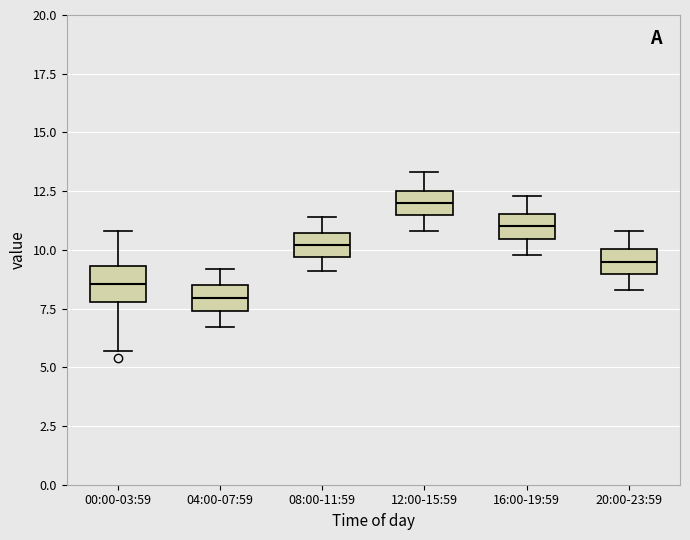

Reading left to right, read every box against the y-axis: the position of its median line, the range the box covers, and the ends of its whiskers. The values are not printed on the chart, so give them approximately, as read against the axis.

00:00-03:59: median 8.5, box 8.0 to 9.5, whiskers 5.5 to 11.0
04:00-07:59: median 8.0, box 7.5 to 8.5, whiskers 6.5 to 9.0
08:00-11:59: median 10.0, box 9.5 to 10.5, whiskers 9.0 to 11.5
12:00-15:59: median 12.0, box 11.5 to 12.5, whiskers 11.0 to 13.5
16:00-19:59: median 11.0, box 10.5 to 11.5, whiskers 10.0 to 12.5
20:00-23:59: median 9.5, box 9.0 to 10.0, whiskers 8.5 to 11.0